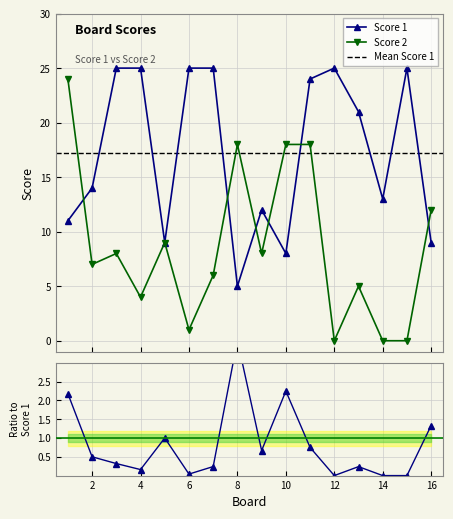

What is the value of the Score 1 point at the 3rd from the left?

25